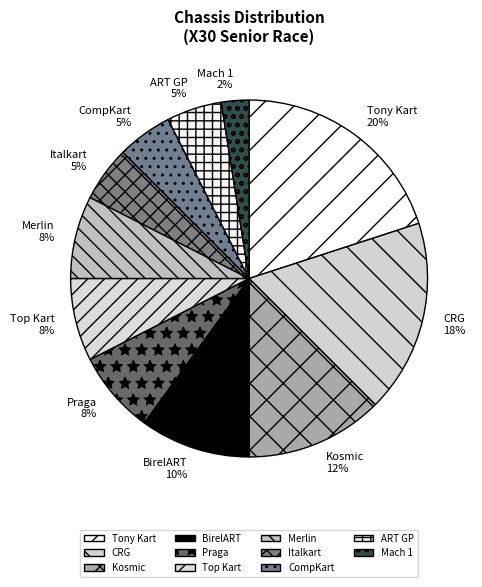

How many segments does this pie chart have?

11